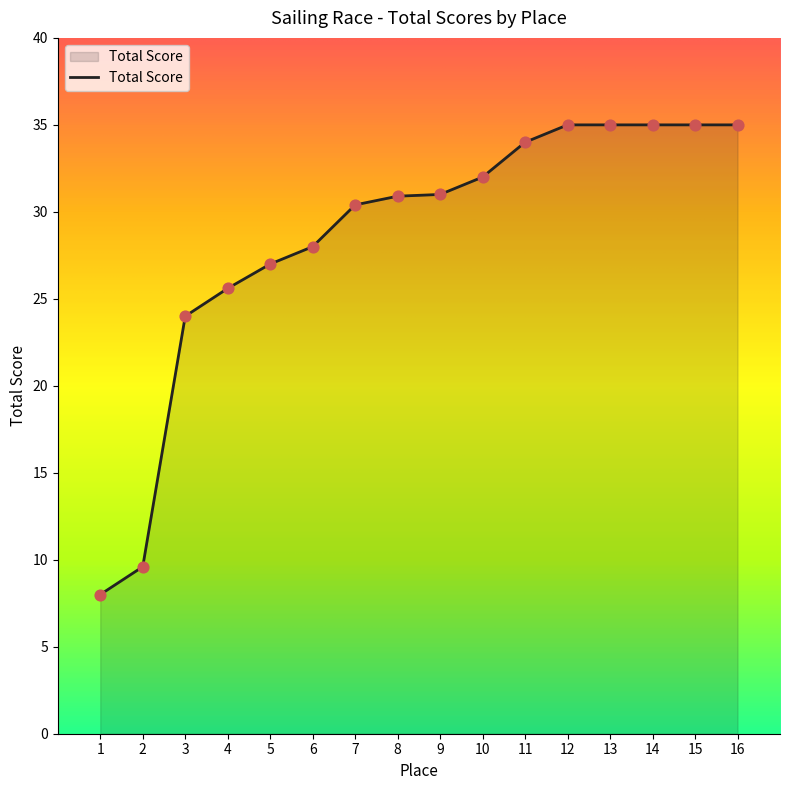

Approximately how many times larger is the value at 9 compared to 12?

0.9